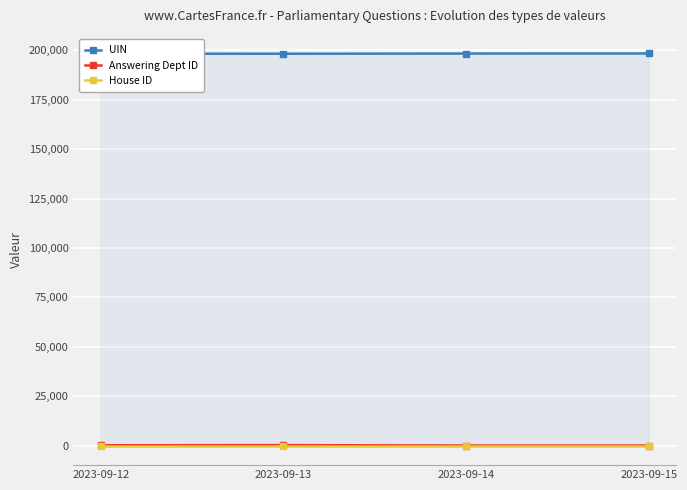

What is the difference between the maximum and minimum values in the UIN series?

125.0